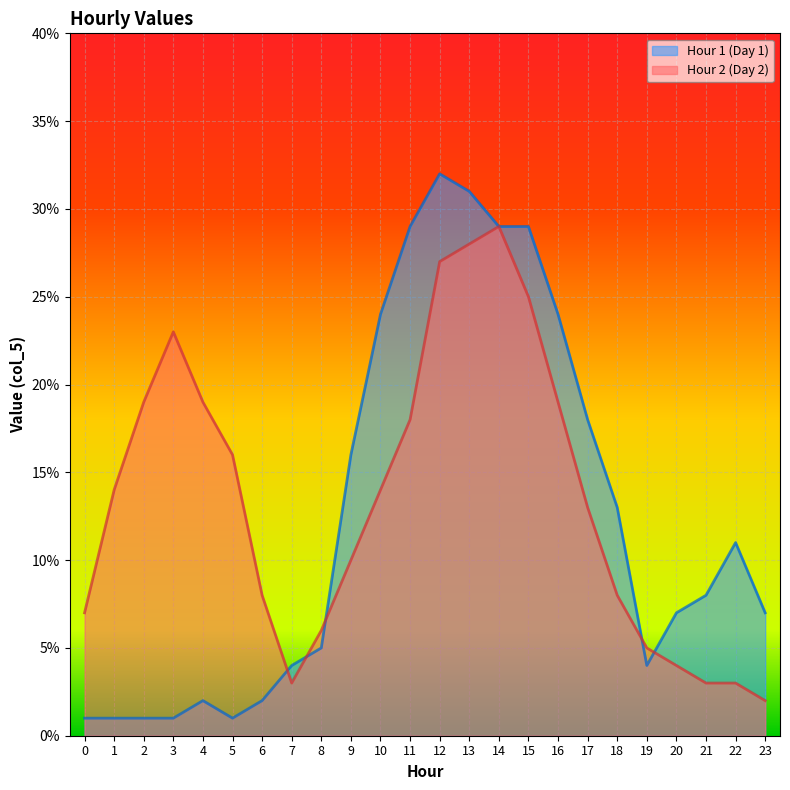

At which category does the chart reach its peak across all series?

12